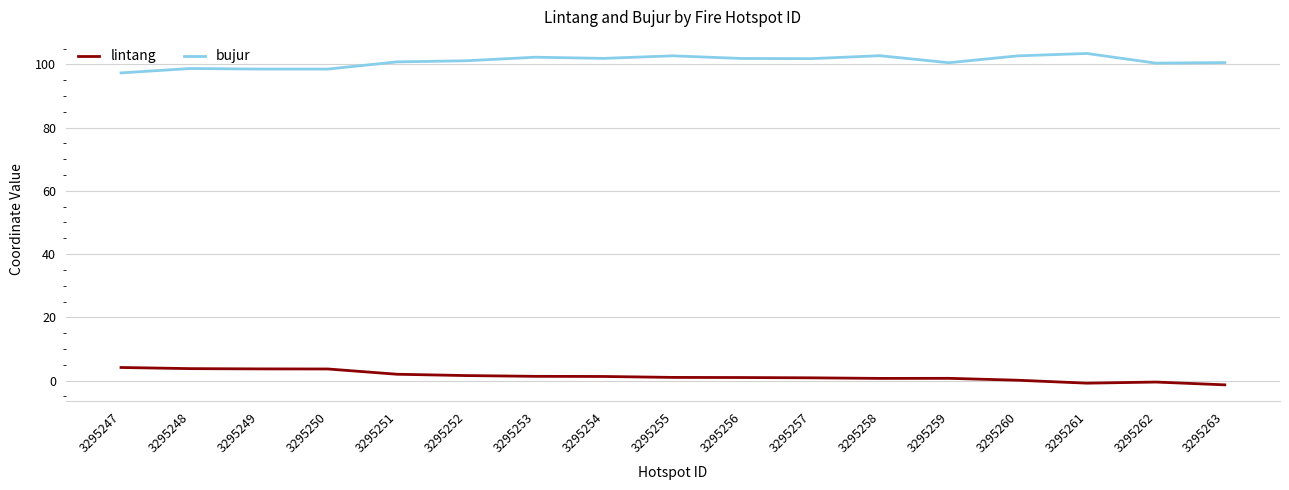

Is it true that bujur equals 61.7 at 3295260?

False